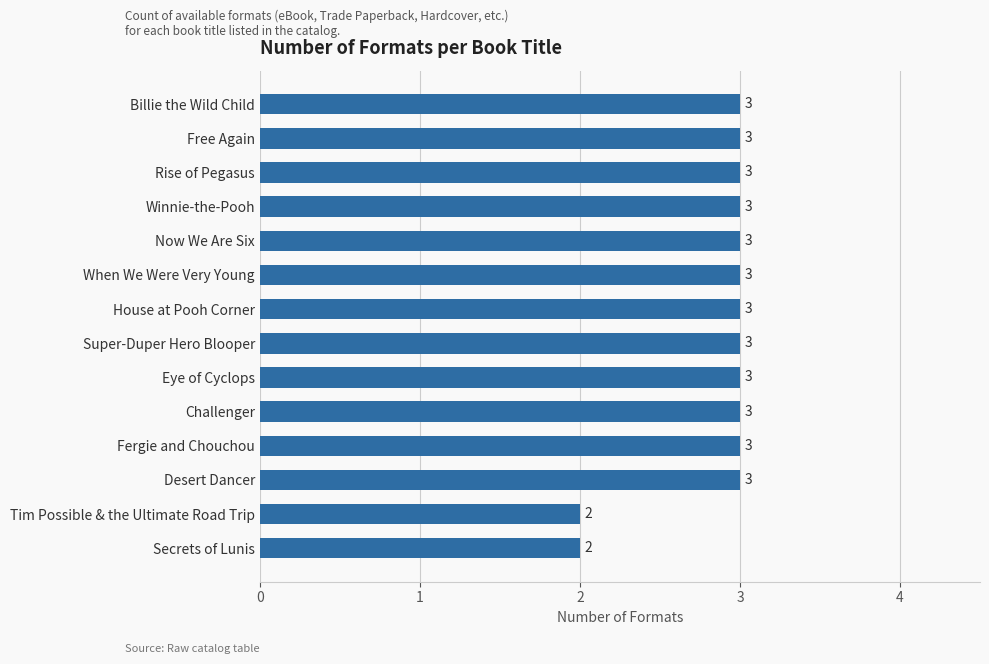

What is the sum of the values at House at Pooh Corner and Desert Dancer?

6